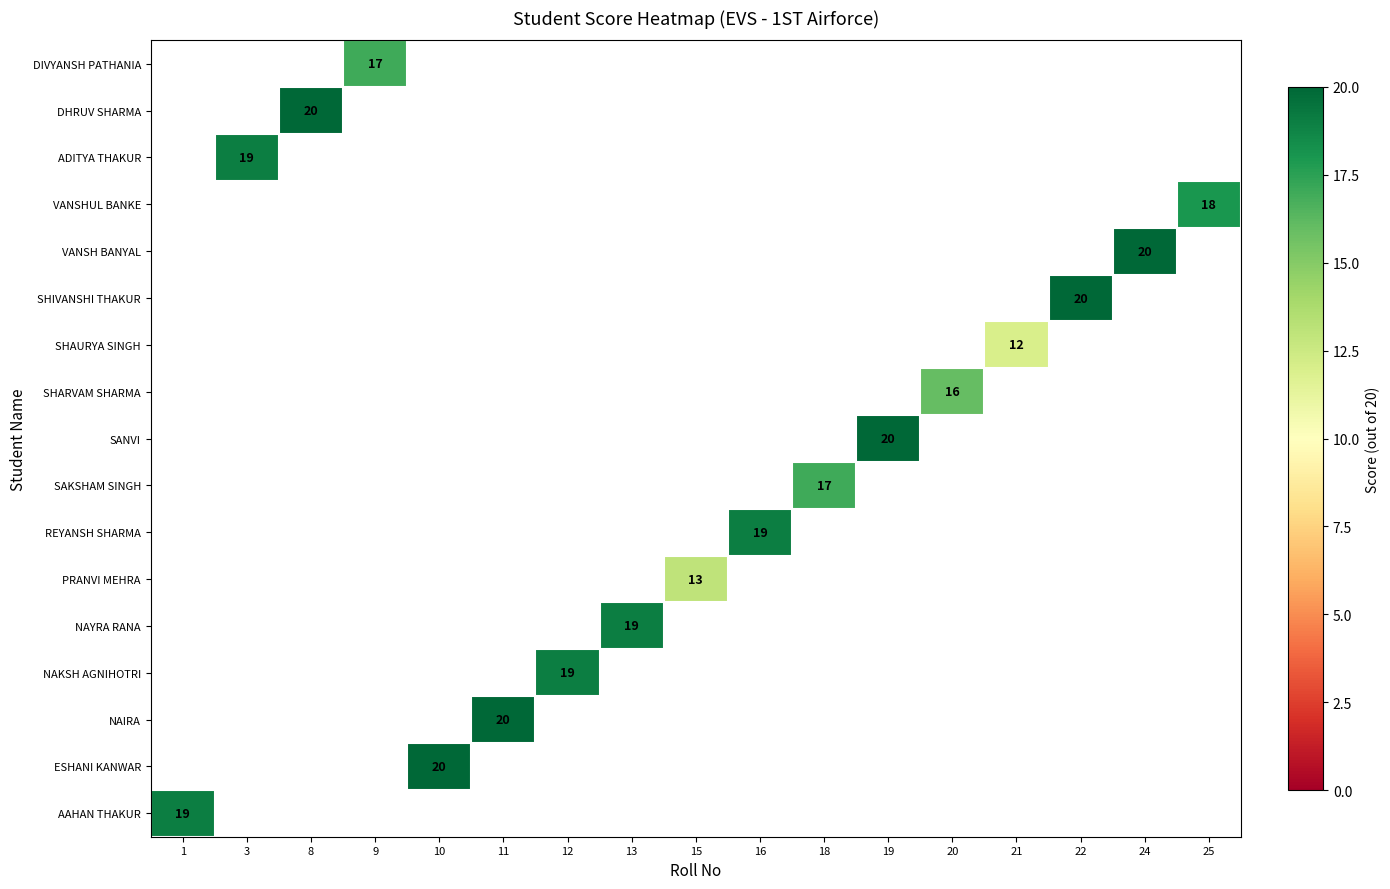

Is the value of ESHANI KANWAR at 15 greater than the value of NAIRA at 19?

No